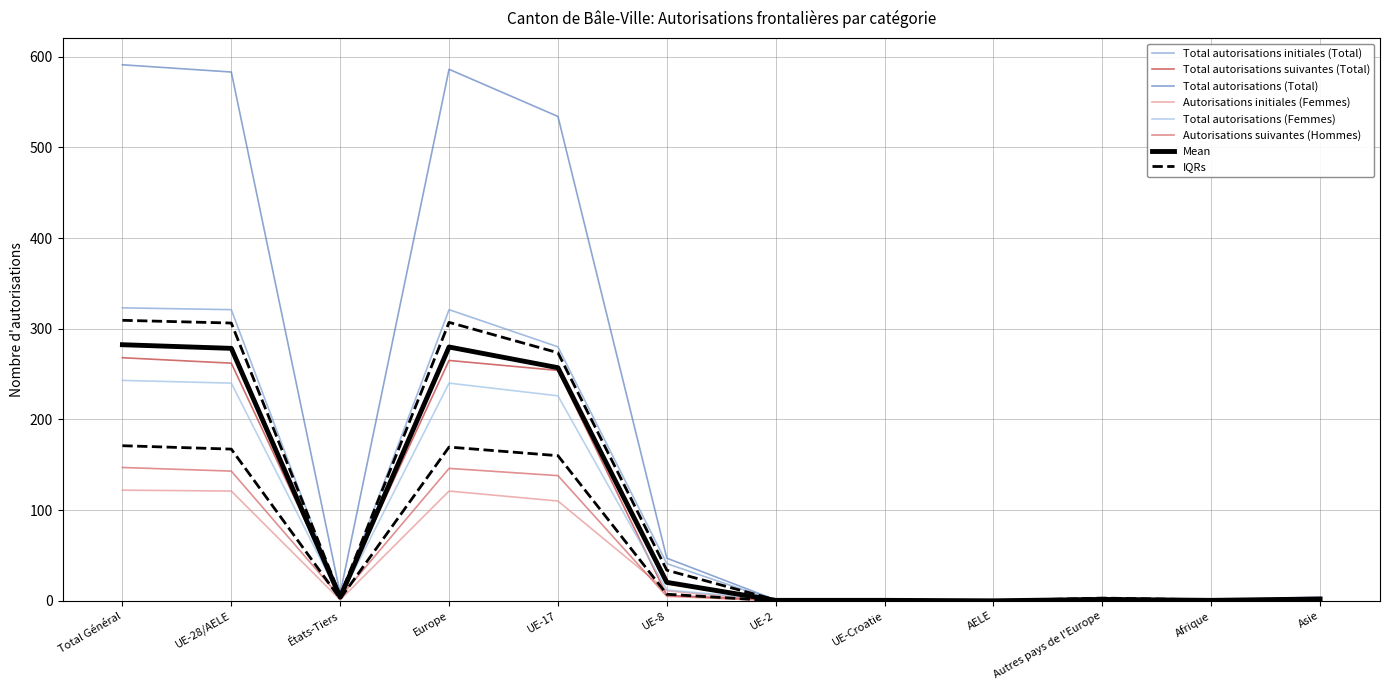

True or false: Total autorisations (Femmes) has a value of 3 at Asie.

False